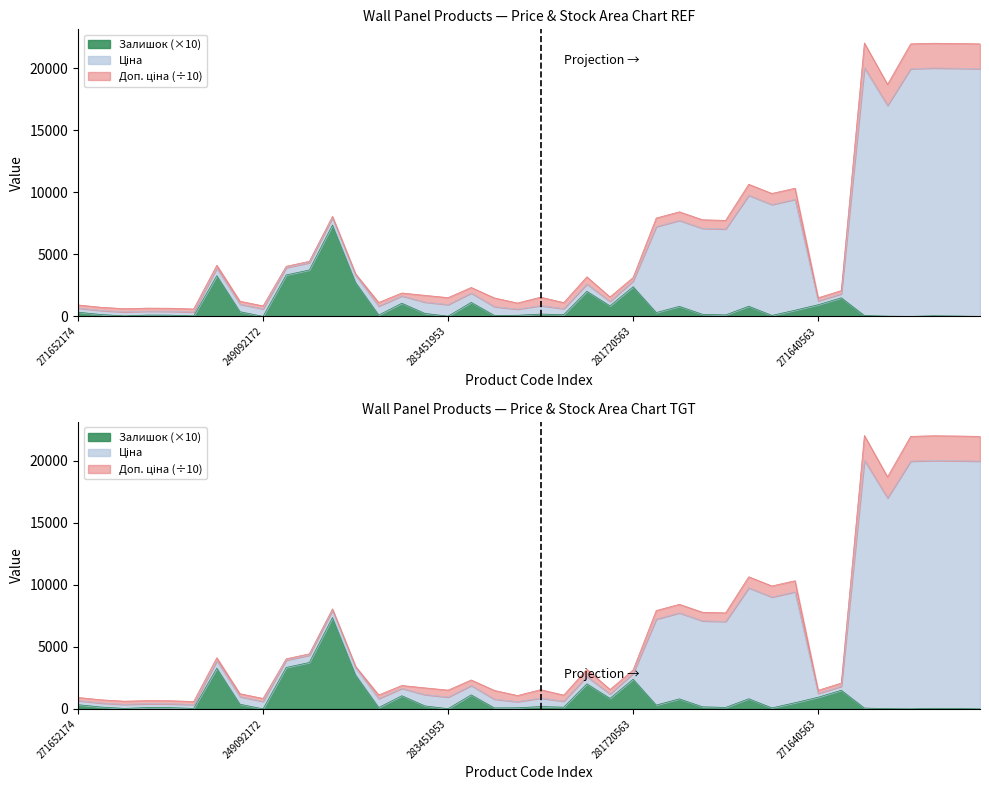

How many values in the Залишок series are below 190?

20